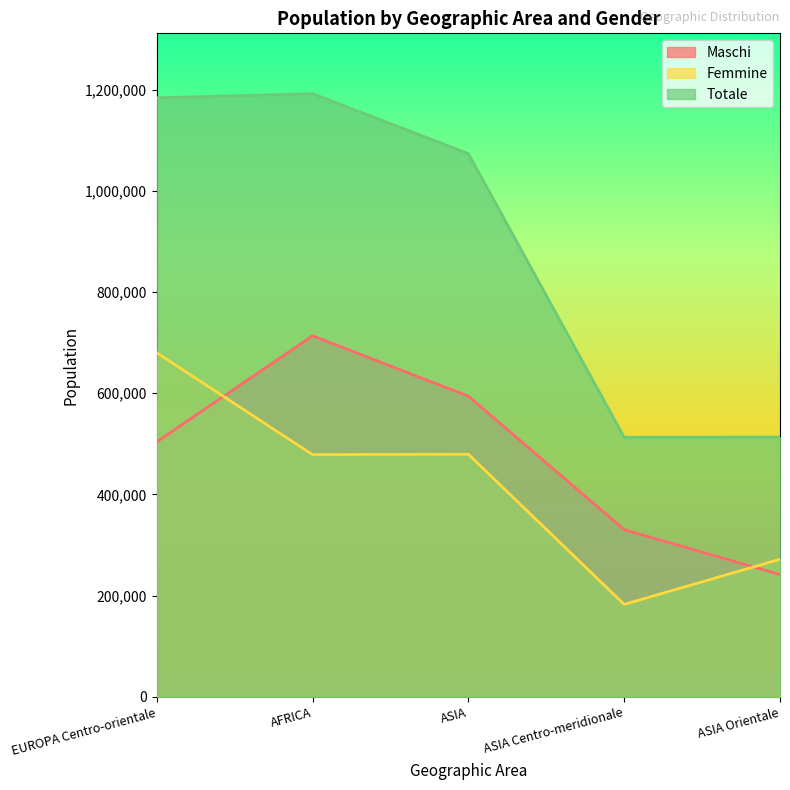

True or false: Maschi has a value of 330242 at ASIA Centro-meridionale.

True